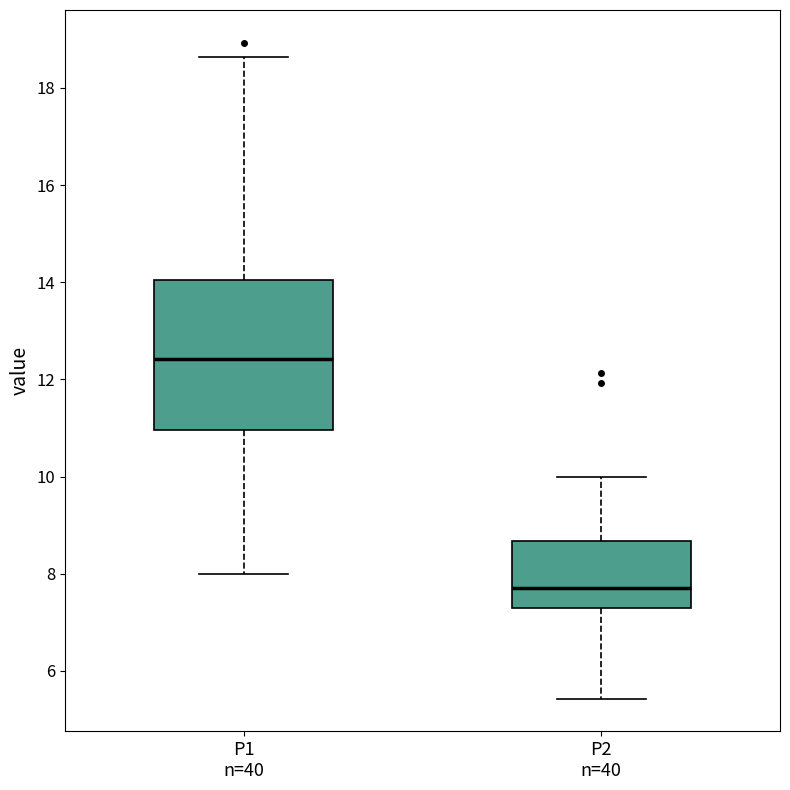

Which box has the highest median line?

P1 n=40